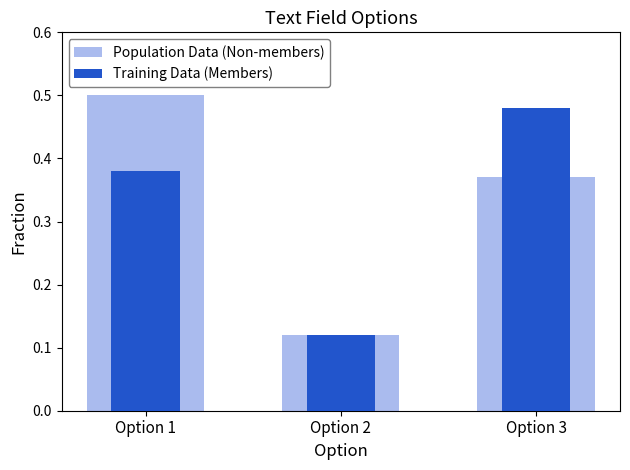

At which label is Training Data (Members) closest to 0?

Option 2